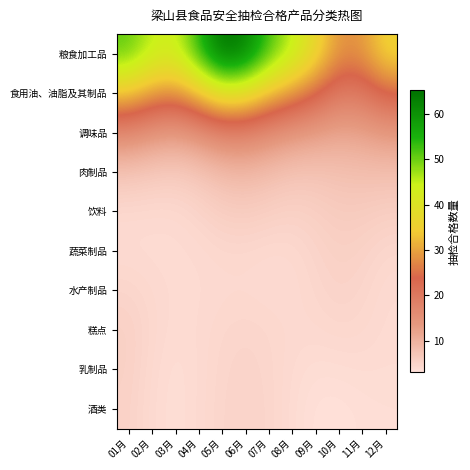

Which series has the largest range (max minus min)?

粮食加工品